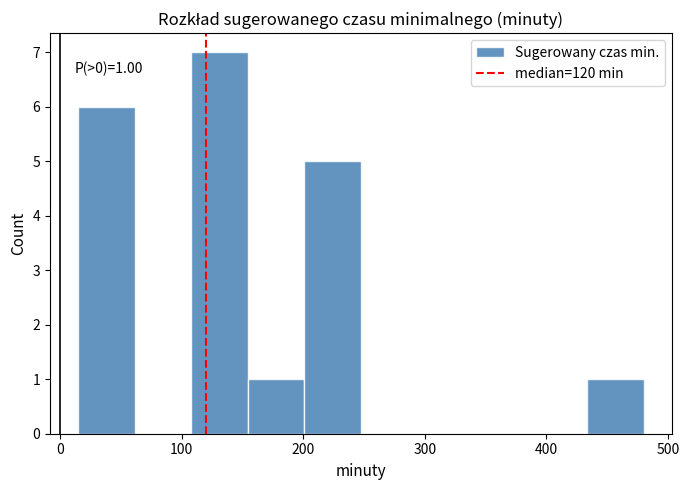

Over which range of the x-axis is the bar tallest?

110 to 150